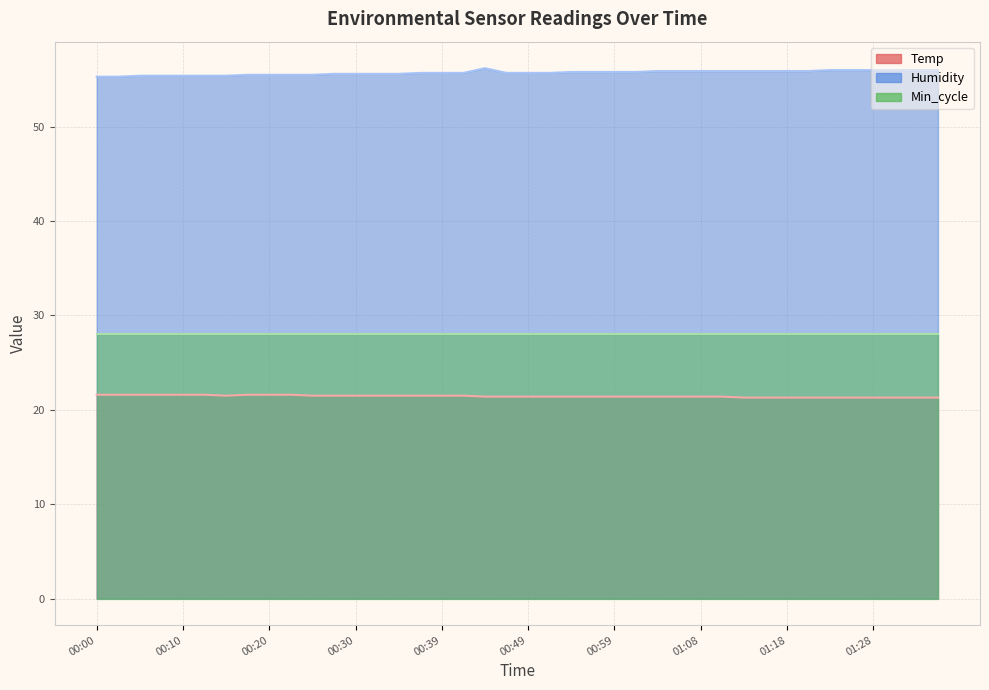

What is the sum of the Humidity values at 01:18 and 01:06?

111.8